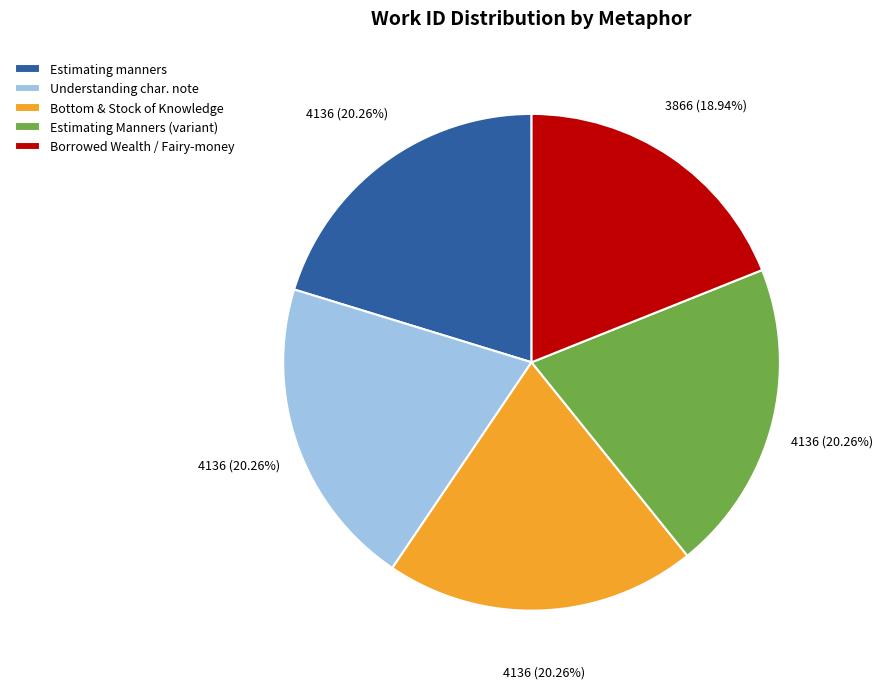

Does Understanding char. note account for over 50% of the chart?

No